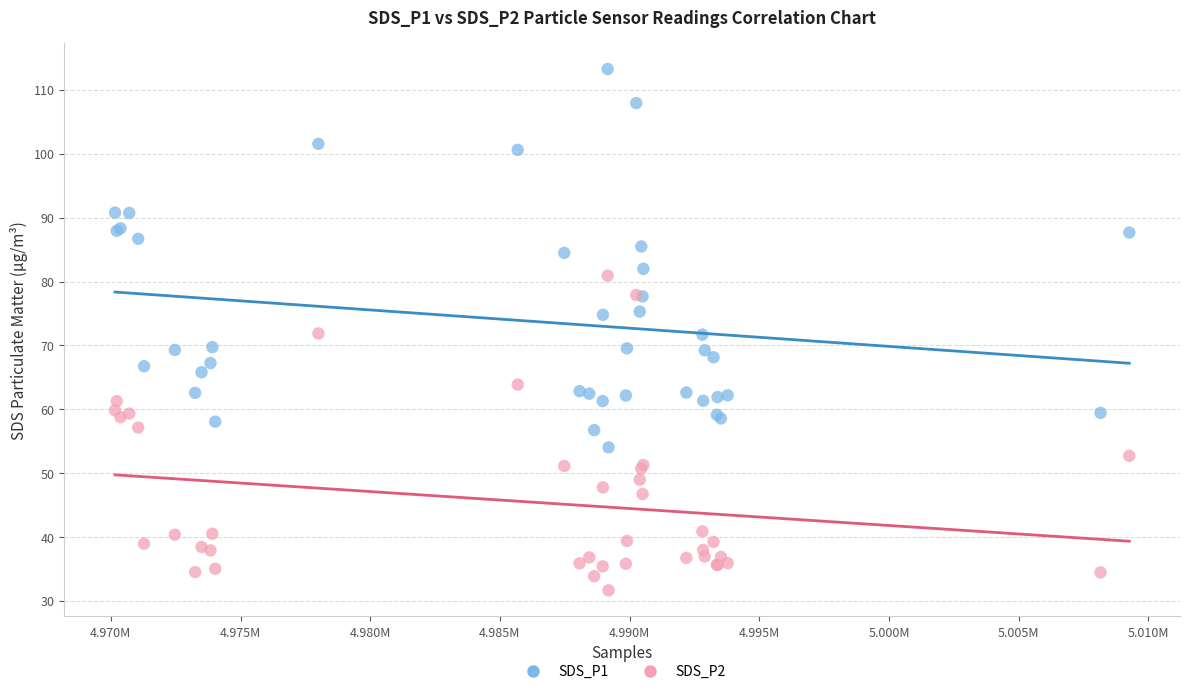

Which series has the widest spread of Y values?

SDS_P1